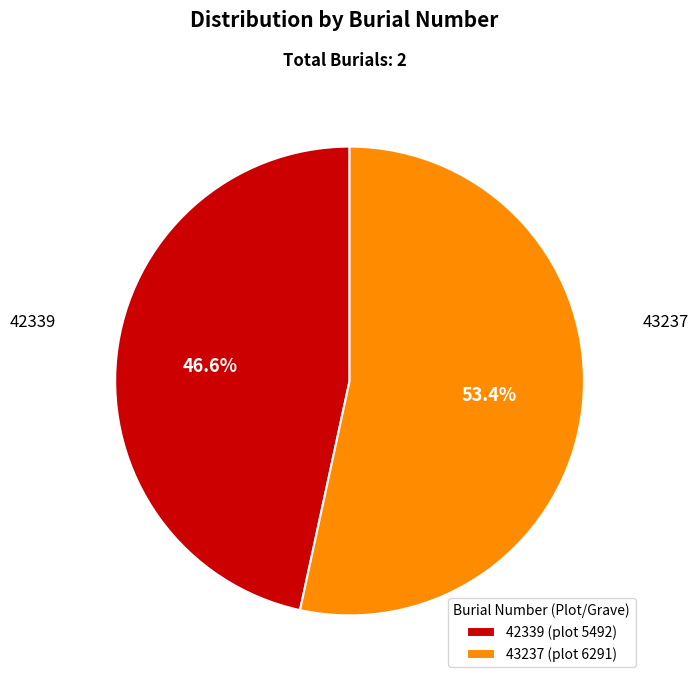

To the nearest percent, what portion does 42339 represent?

47%